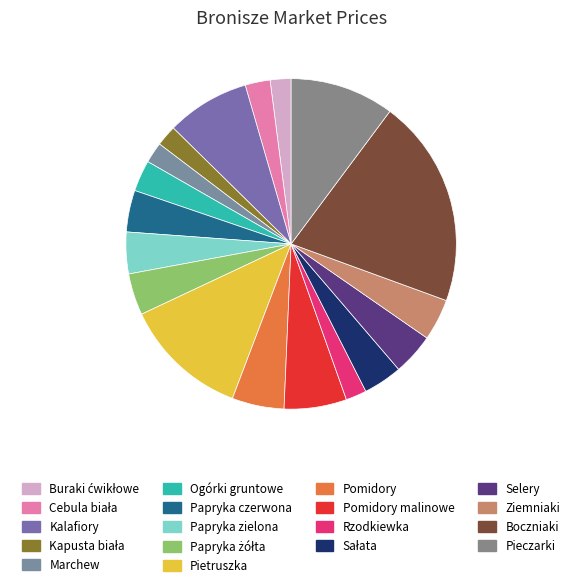

Count the number of slices in the pie.

18